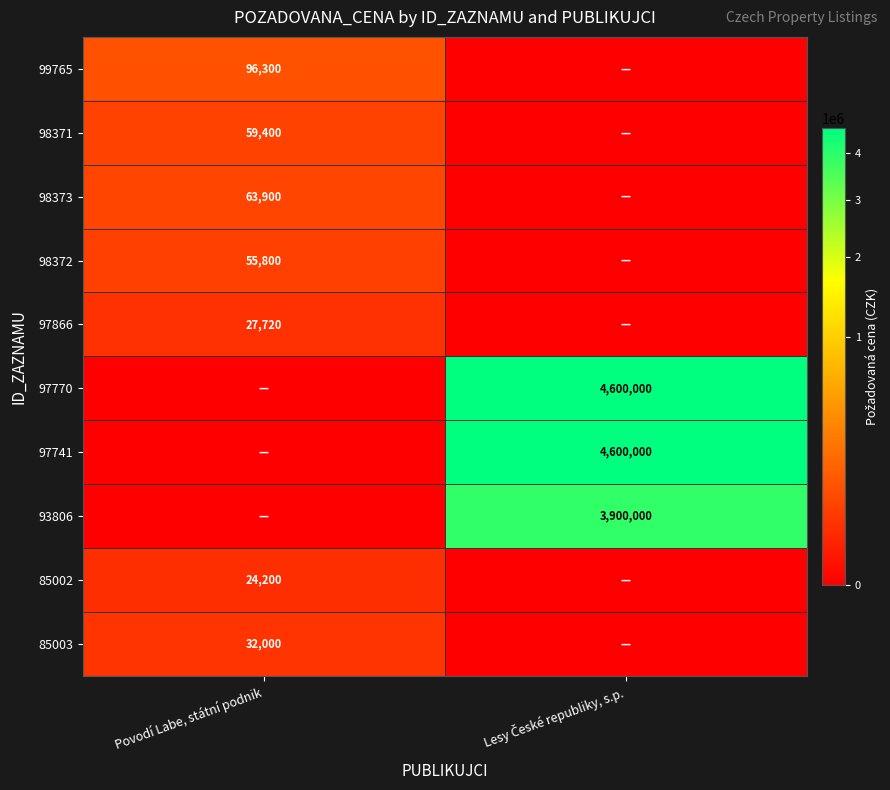

True or false: 85003 has a value of 55977 at Povodí Labe, státní podnik.

False